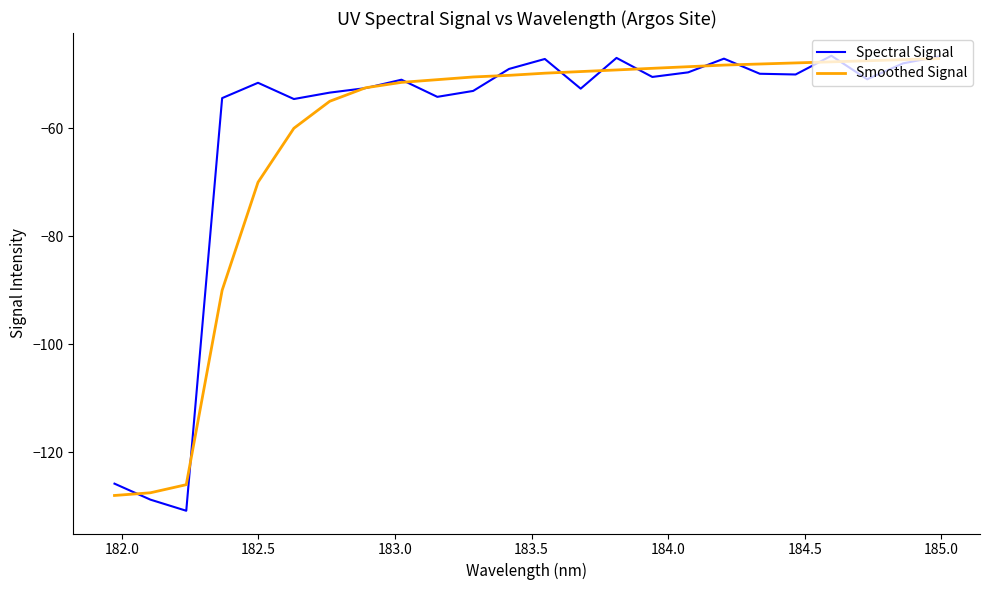

Which series has the largest range (max minus min)?

Spectral Signal